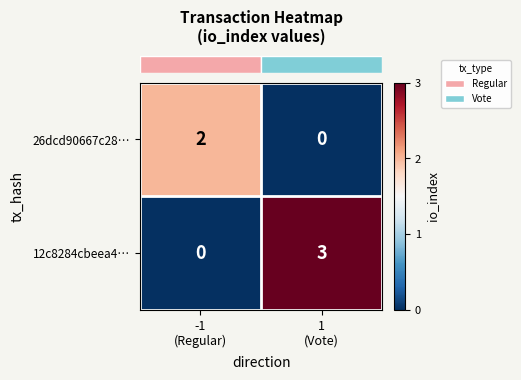

At how many categories does at least one series exceed 0?

2